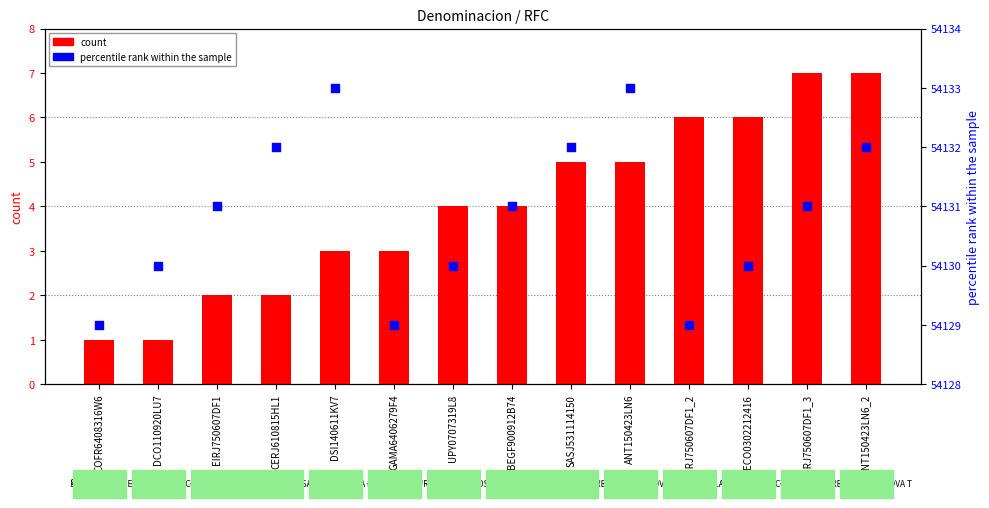

Which series reaches the maximum Y coordinate?

percentile rank within the sample